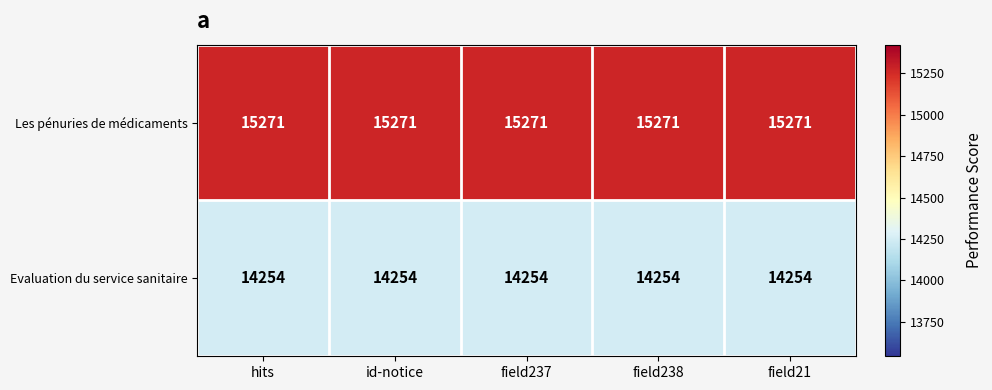

What is the smallest value displayed?

14254